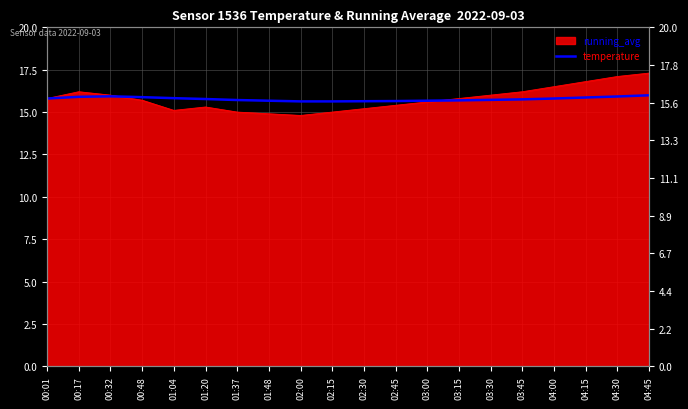

How many points are higher than both their immediate neighbors (excluding endpoints)?

1